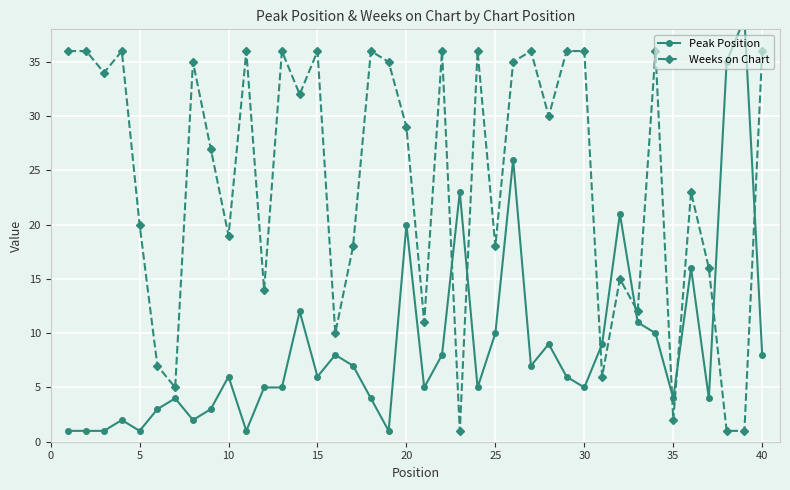

How many interior local peaks does the Weeks on Chart series have?

12